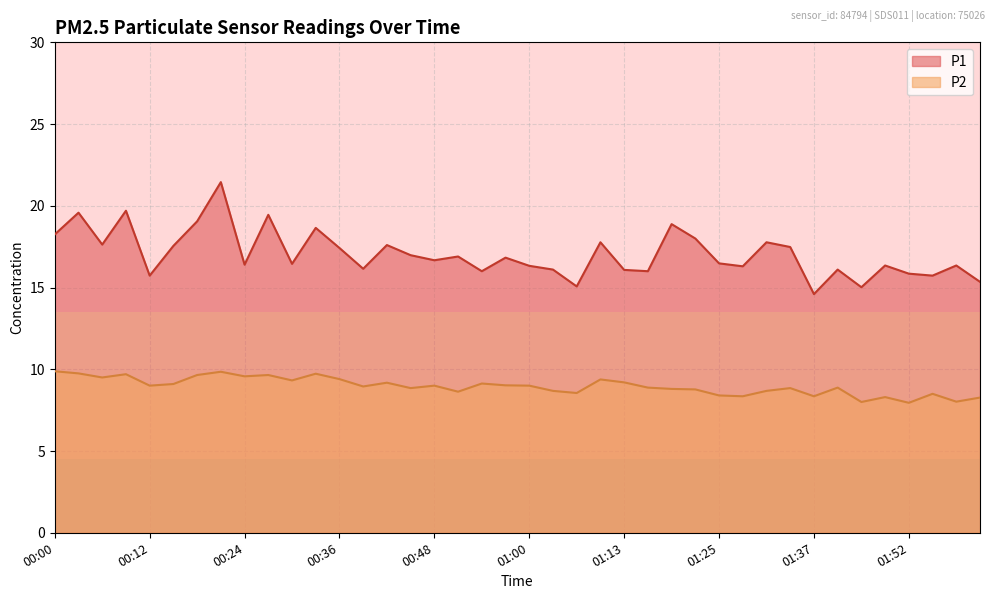

True or false: P1 and P2 intersect in this chart.

False